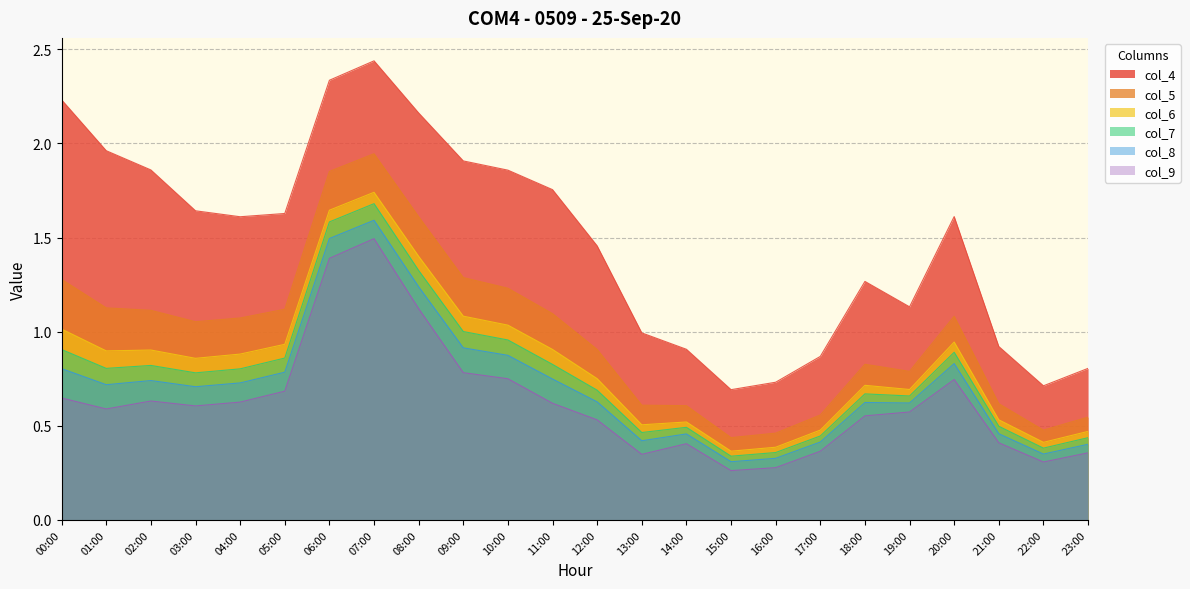

True or false: col_9 and col_6 intersect in this chart.

False